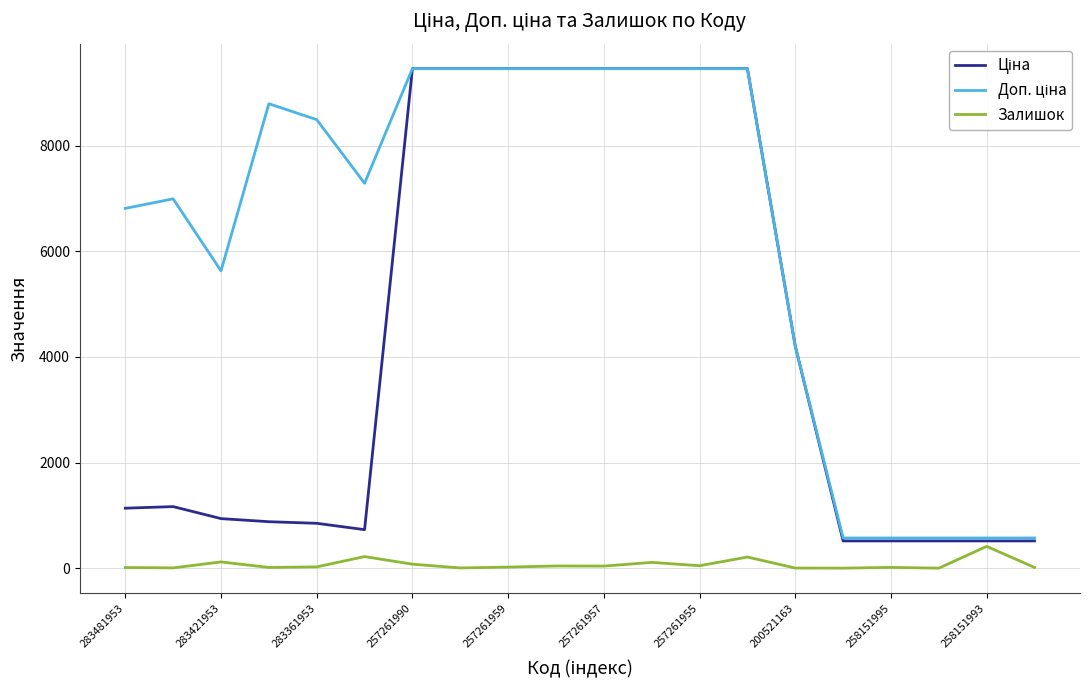

Is this an area chart (filled region under the line)?

No